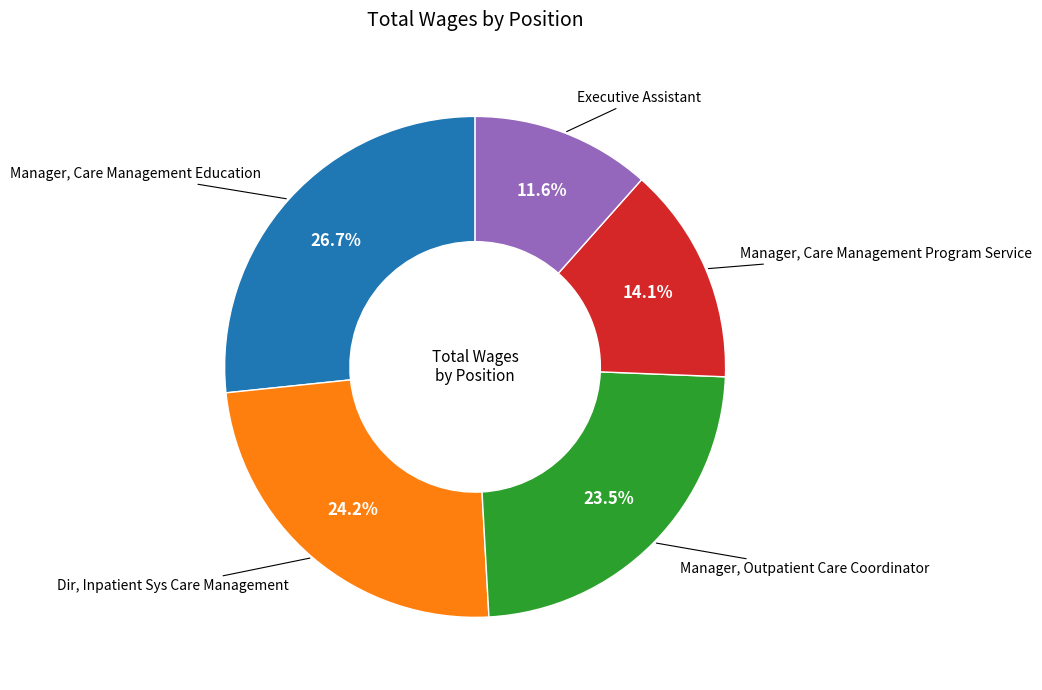

What percentage is NOT represented by Manager, Care Management Education?

73.3%